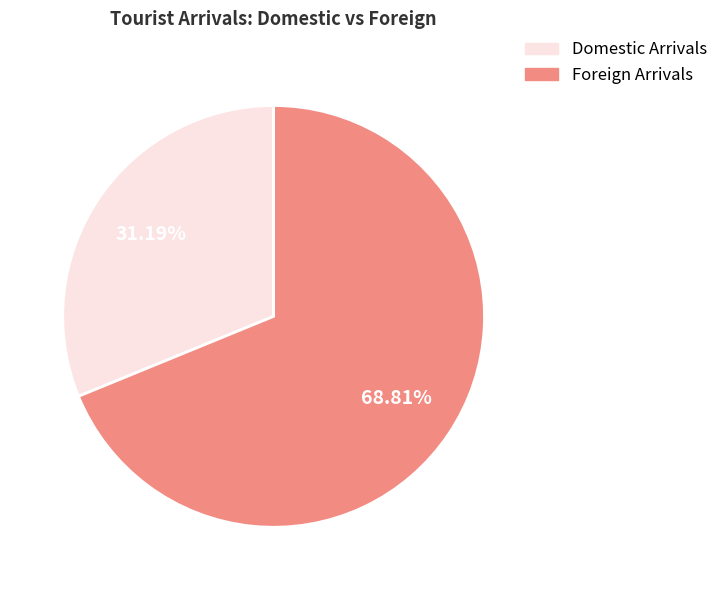

Between Foreign Arrivals and Domestic Arrivals, which is larger?

Foreign Arrivals